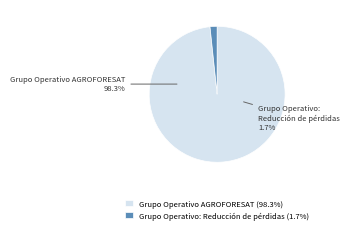

Rank the categories by value from highest to lowest.

Grupo Operativo AGROFORESAT, Grupo Operativo: Reducción de pérdidas